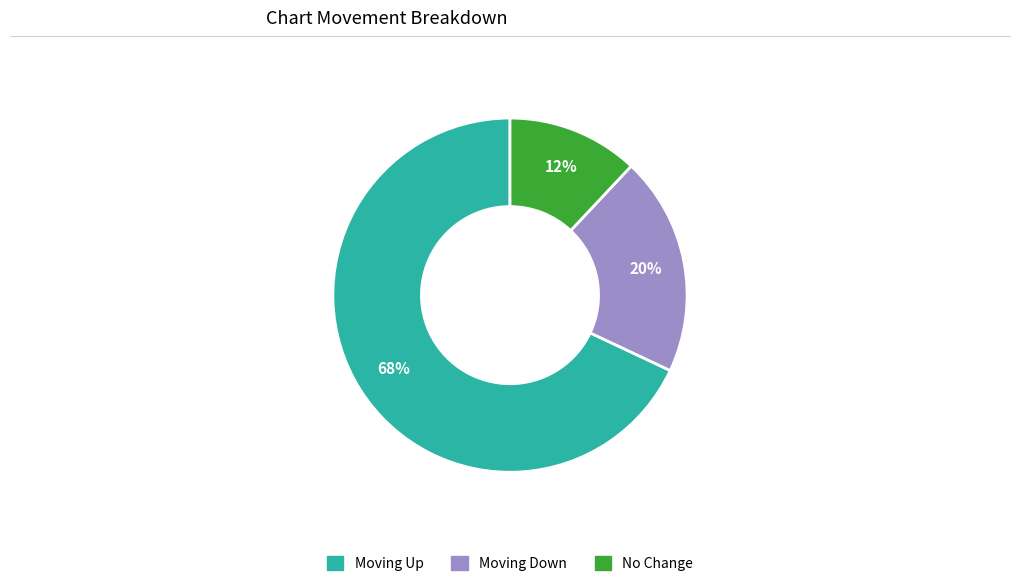

To the nearest percent, what is the difference between the largest and smallest slice percentages?

56%